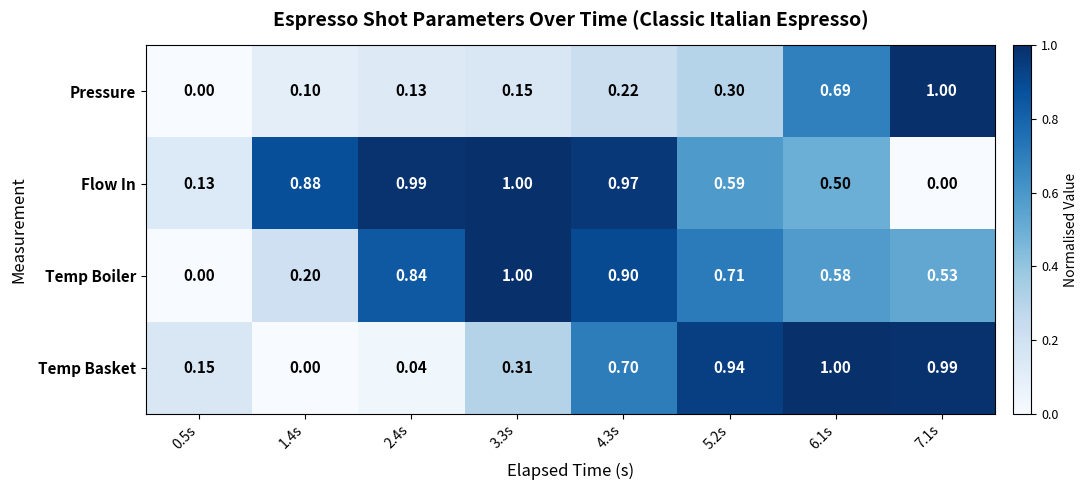

Which series changed the most between 1.4s and 2.4s?

Temp Boiler